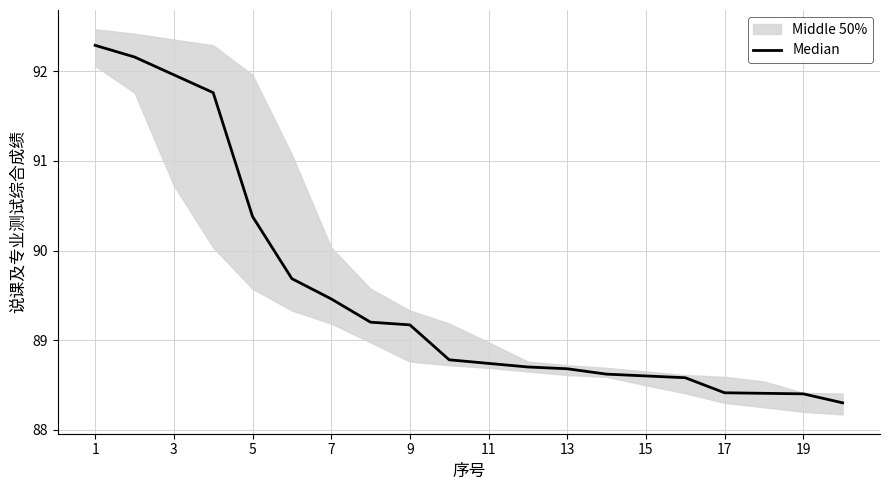

The value at 15 is 88.6. True or false?

True